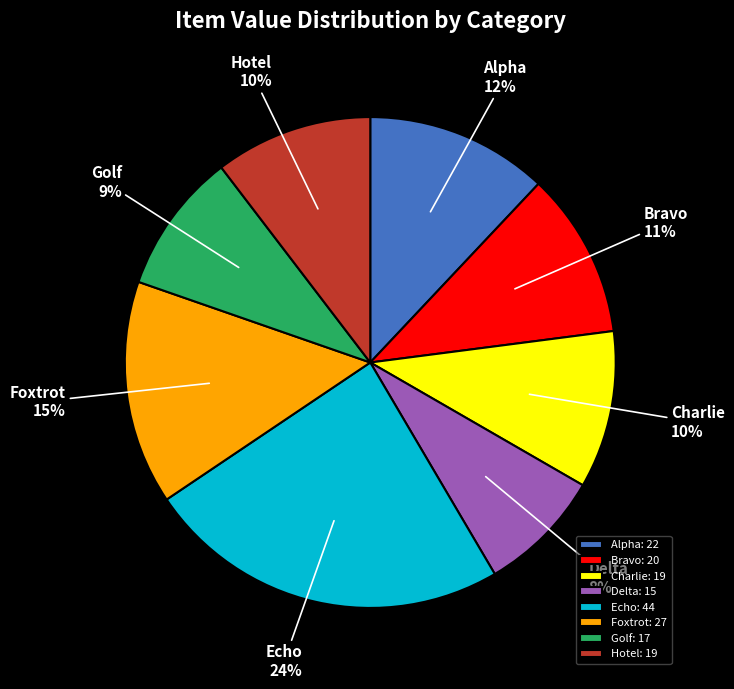

Between Hotel and Bravo, which is larger?

Bravo